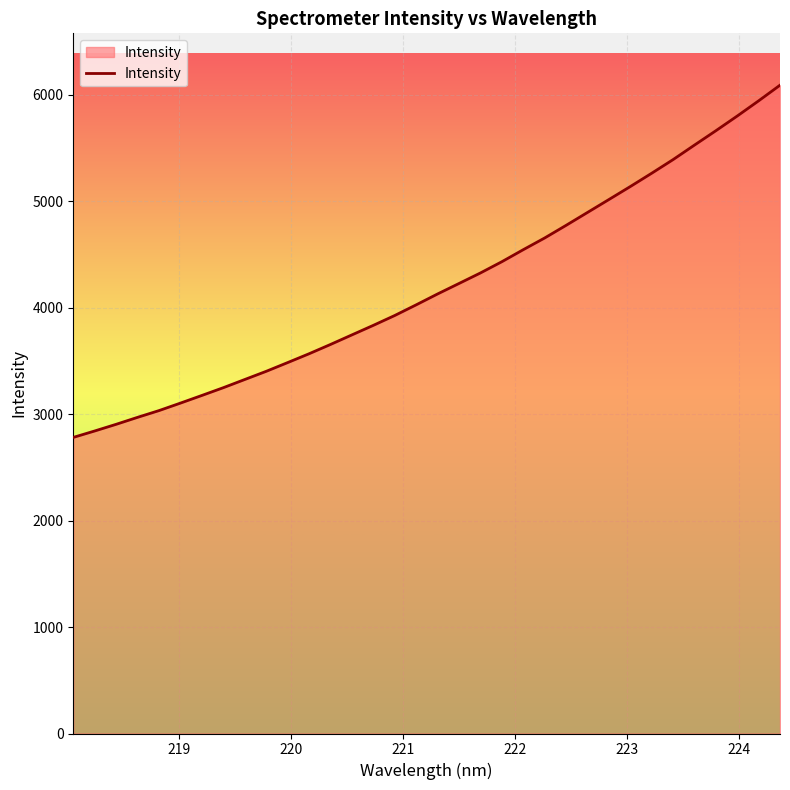

Does the chart display data point markers on the line(s)?

No